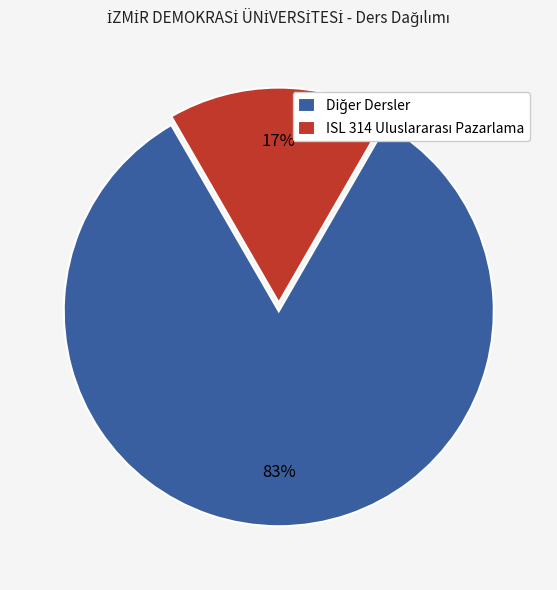

To the nearest percent, what is the average slice percentage?

50%